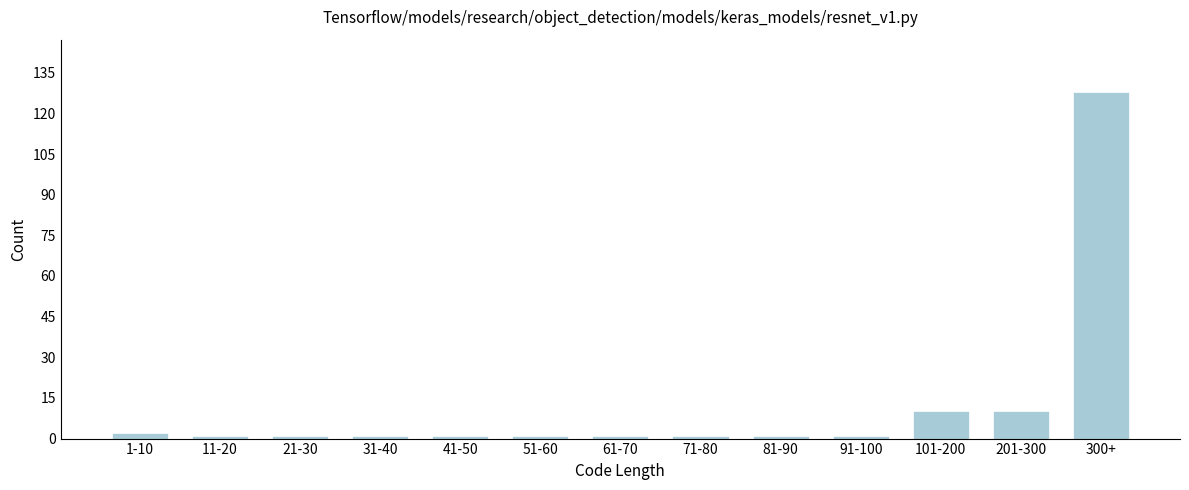

Reading left to right, what are all the values shown in this chart?

2	1	1	1	1	1	1	1	1	1	10	10	128